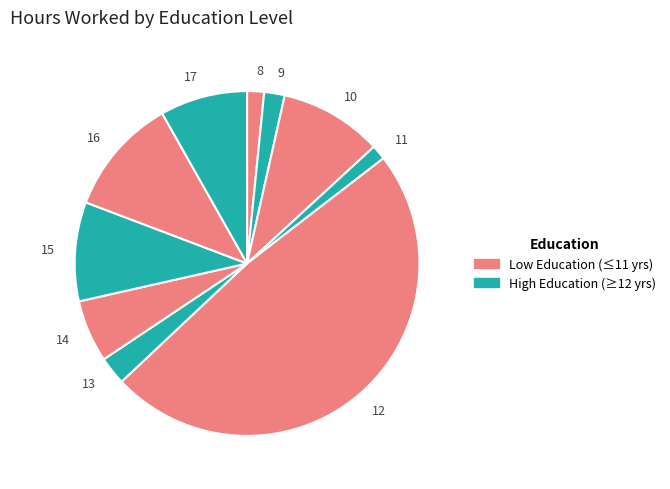

Which slice is the largest?

12